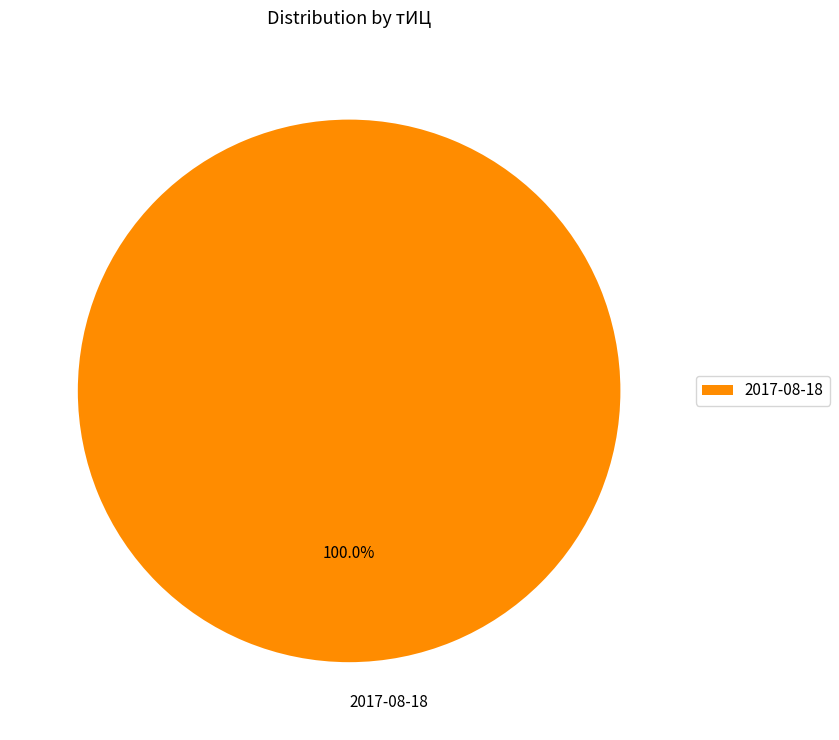

Which category accounts for the majority?

2017-08-18